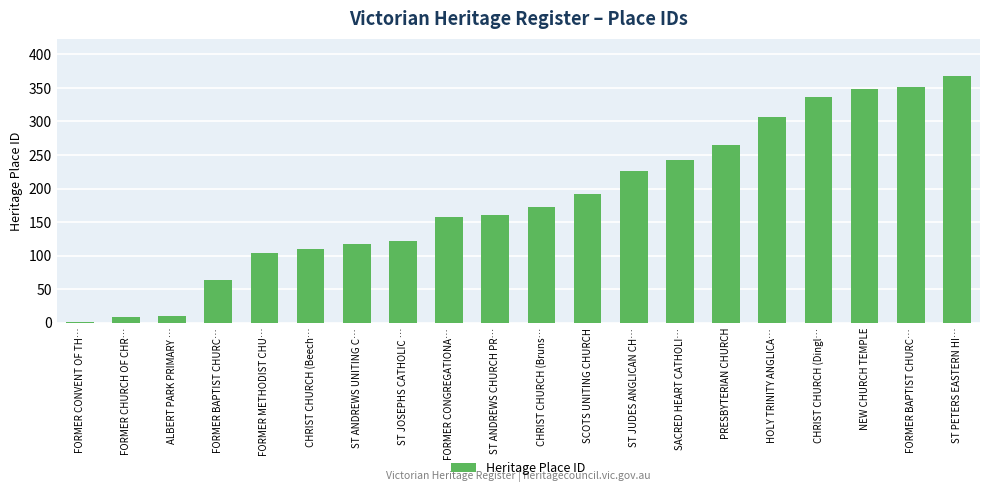

At which category does the chart reach its peak across all series?

ST PETERS EASTERN HI…